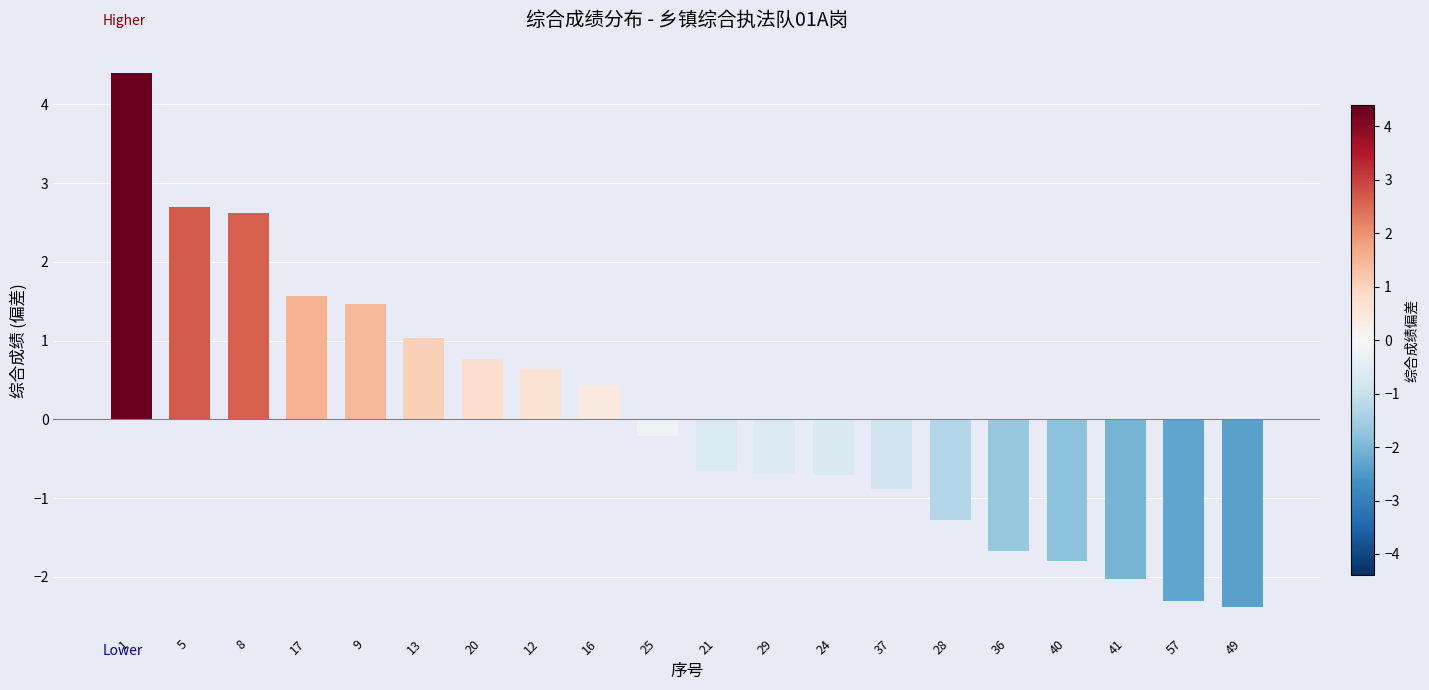

What is the label of the 11th bar from the right?

25